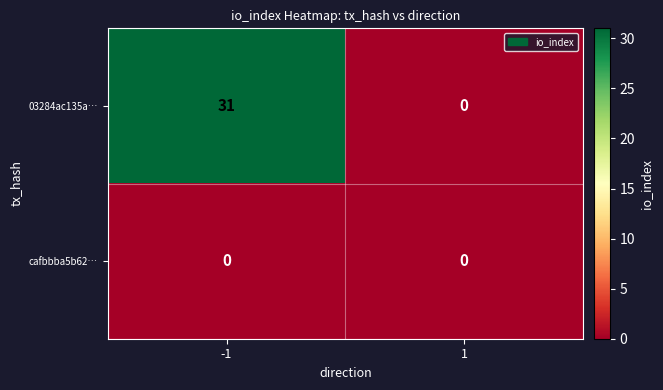

Reading right to left, what are all the values shown in this chart?

03284ac135a…: 0	31
cafbbba5b62…: 0	0